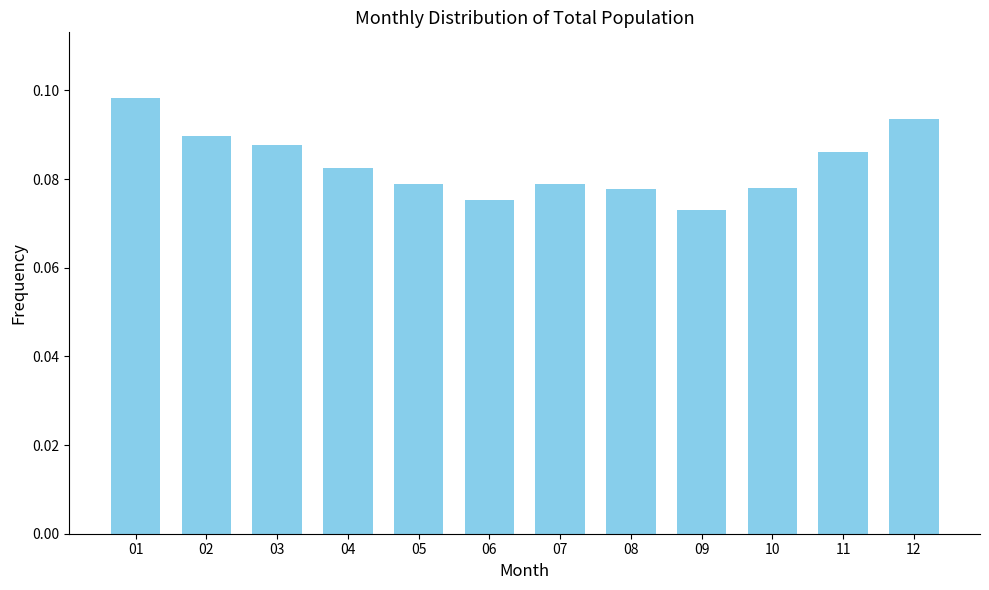

Between 12 and 11, which is larger?

12